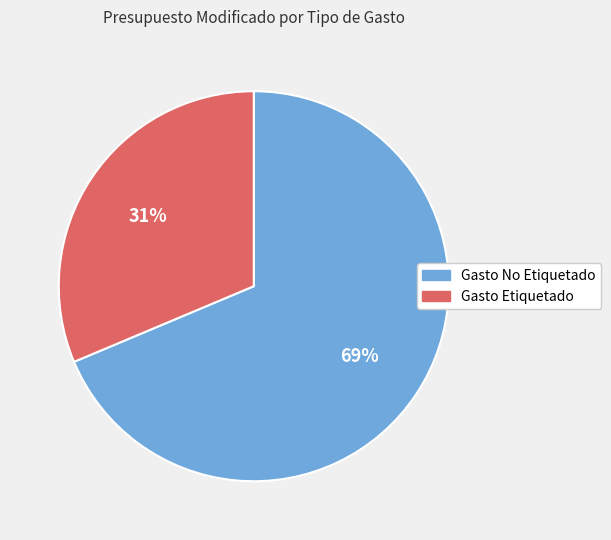

Is it true that Gasto No Etiquetado is 69% of the pie?

True